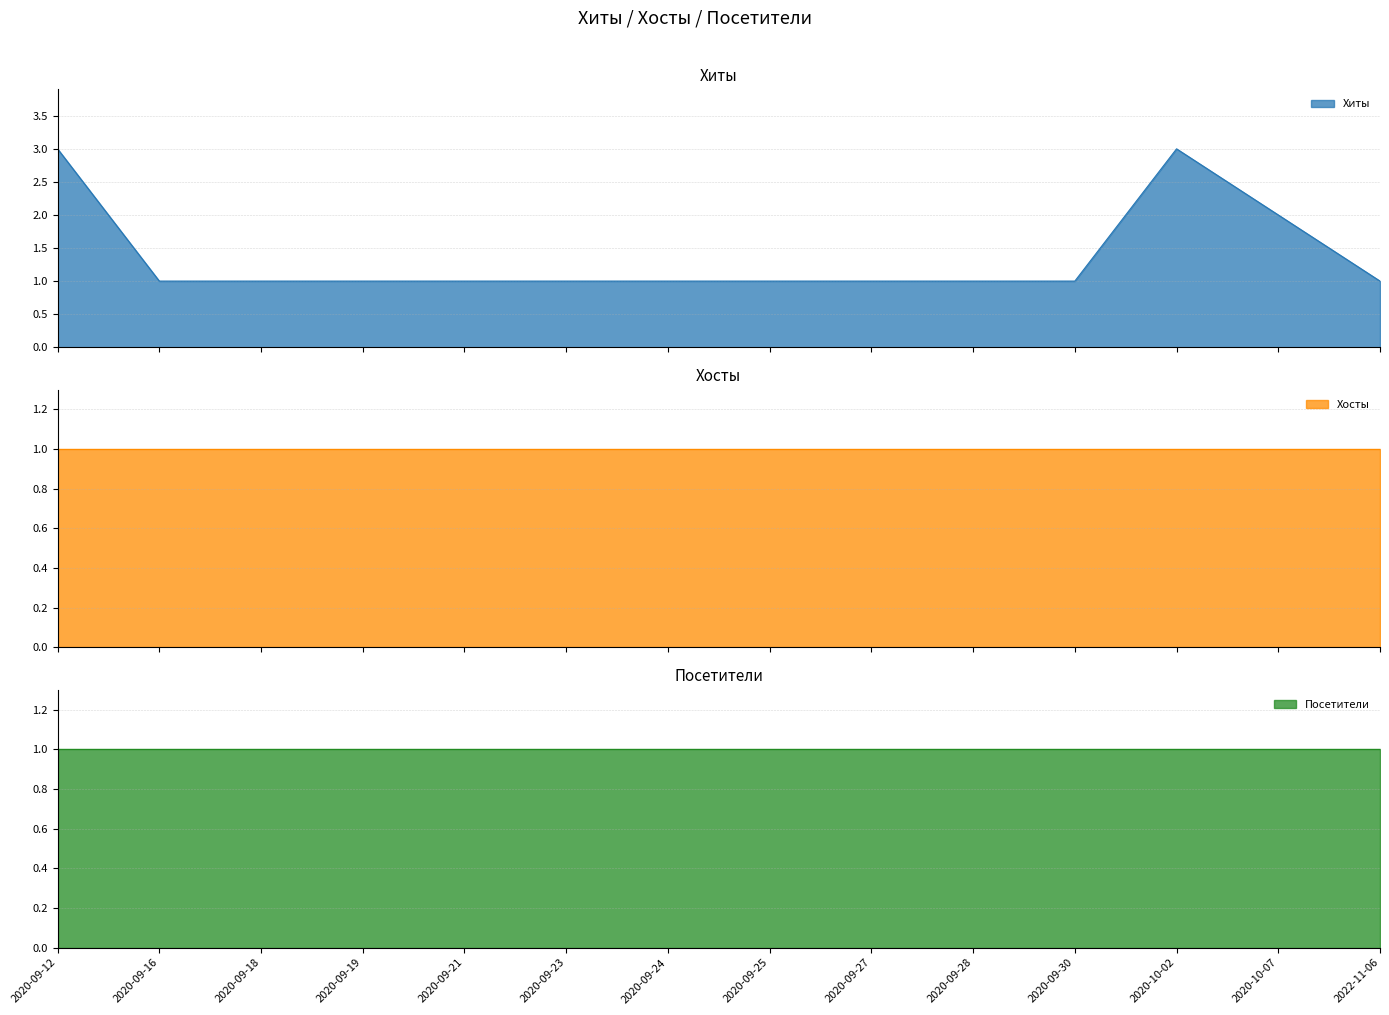

Reading right to left, extract all data points from this chart.

Хиты: 2022-11-06=1	2020-10-07=2	2020-10-02=3	2020-09-30=1	2020-09-28=1	2020-09-27=1	2020-09-25=1	2020-09-24=1	2020-09-23=1	2020-09-21=1	2020-09-19=1	2020-09-18=1	2020-09-16=1	2020-09-12=3
Хосты: 2022-11-06=1	2020-10-07=1	2020-10-02=1	2020-09-30=1	2020-09-28=1	2020-09-27=1	2020-09-25=1	2020-09-24=1	2020-09-23=1	2020-09-21=1	2020-09-19=1	2020-09-18=1	2020-09-16=1	2020-09-12=1
Посетители: 2022-11-06=1	2020-10-07=1	2020-10-02=1	2020-09-30=1	2020-09-28=1	2020-09-27=1	2020-09-25=1	2020-09-24=1	2020-09-23=1	2020-09-21=1	2020-09-19=1	2020-09-18=1	2020-09-16=1	2020-09-12=1